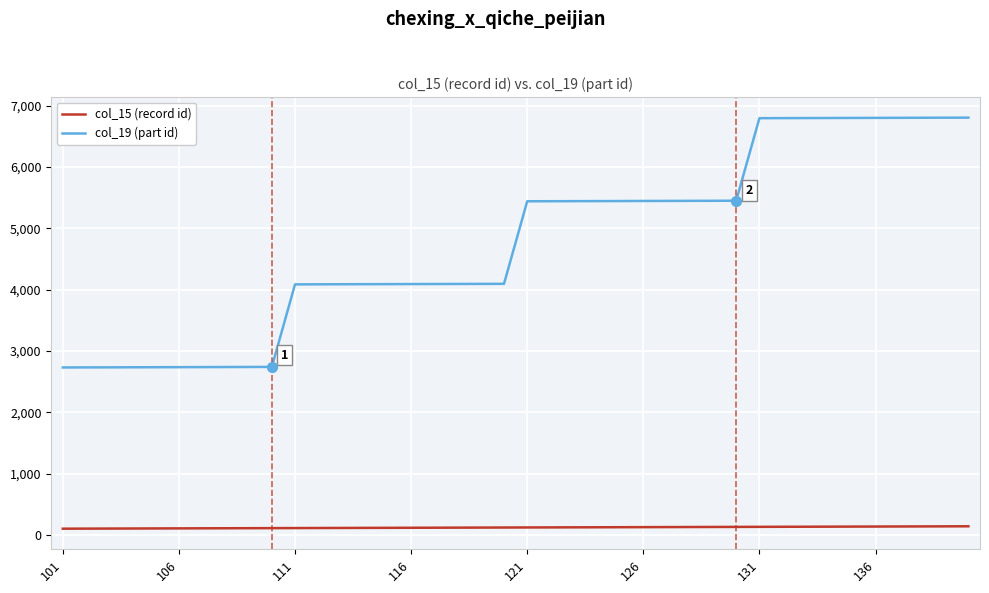

What are all the series names shown in the legend?

col_15 (record id), col_19 (part id)